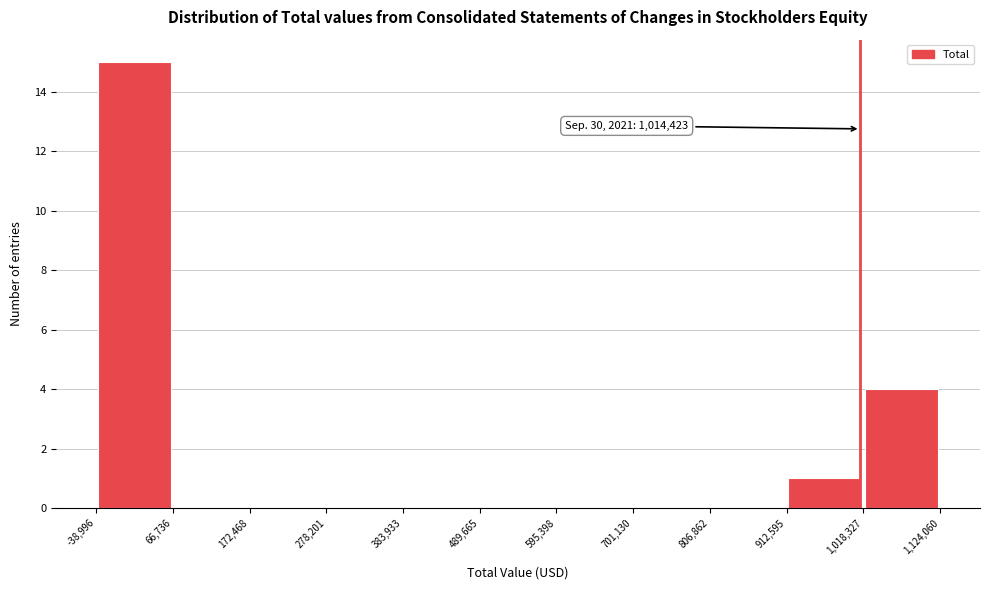

Which range on the x-axis has the tallest bar?

-38,996 to 66,736